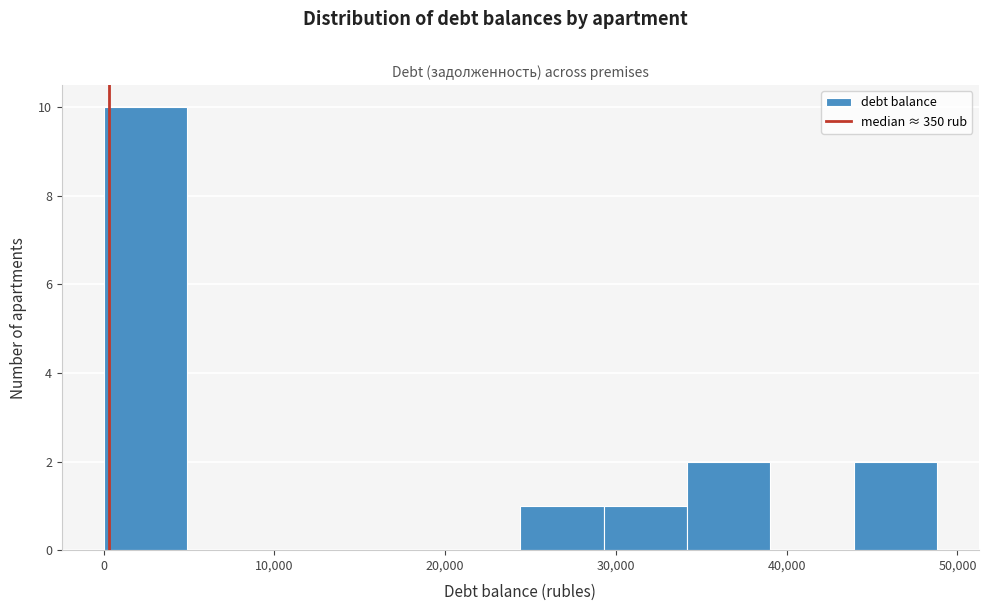

What is the height of the bar covering 44000 to 49000 on the x-axis? Neither the bar edges nor the heights are printed on the chart, so give them approximately, as read against the axes.

2